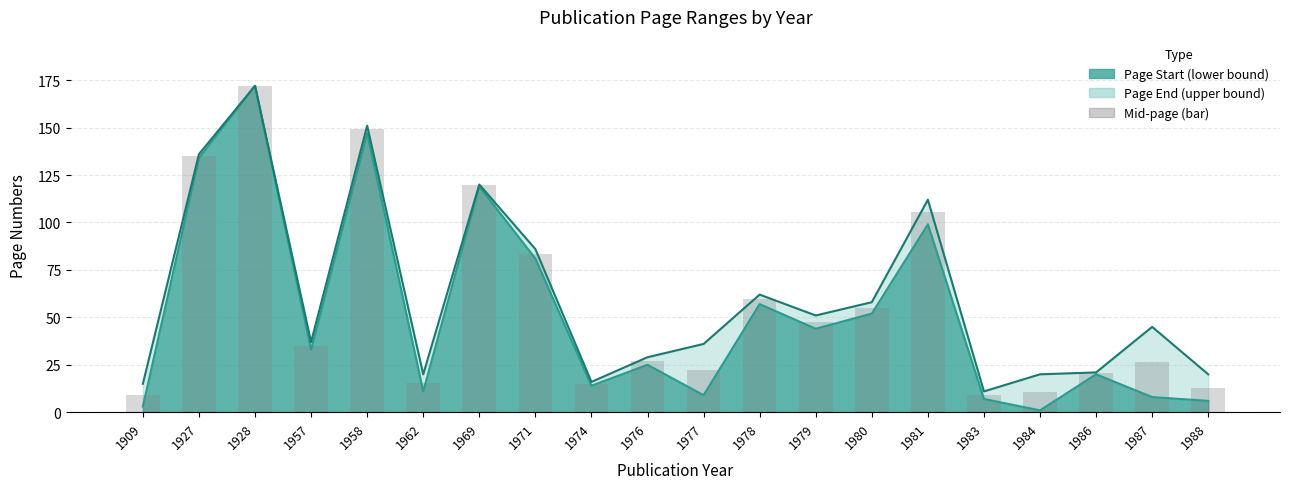

Reading left to right, transcribe all the data shown in this chart.

9.0	135.0	172.0	35.0	149.0	15.5	119.5	83.5	15.0	27.0	22.5	59.5	47.5	55.0	105.5	9.0	10.5	20.5	26.5	13.0